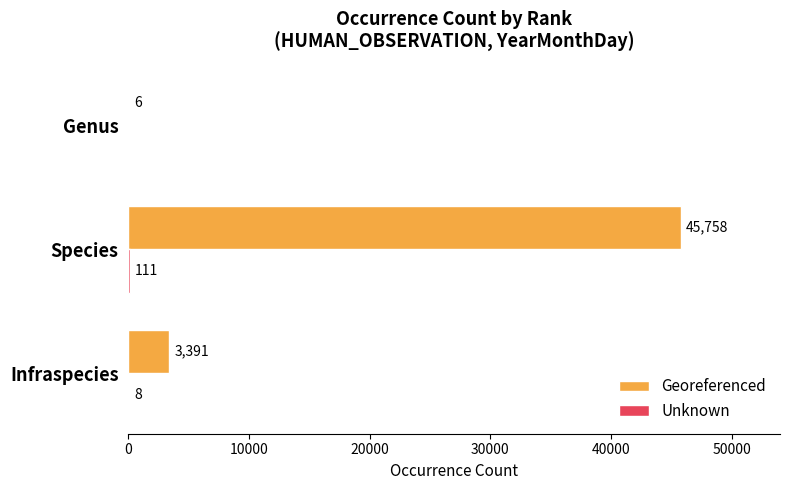

What is the sum of all Georeferenced values?

49155